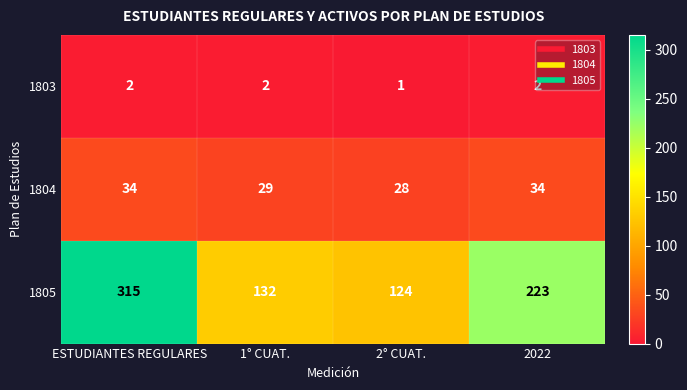

What is the sum of all 1804 values?

125